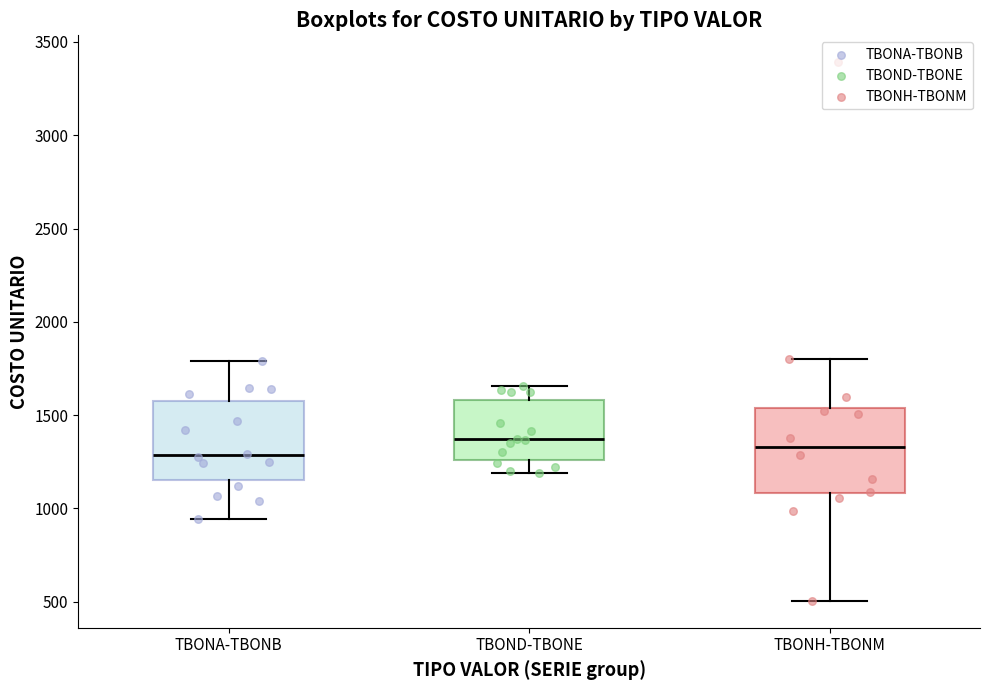

Reading left to right, read every box against the y-axis: the position of its median line, the range the box covers, and the ends of its whiskers. The values are not printed on the chart, so give them approximately, as read against the axis.

TBONA-TBONB: median 1300, box 1150 to 1600, whiskers 950 to 1800
TBOND-TBONE: median 1350, box 1250 to 1600, whiskers 1200 to 1650
TBONH-TBONM: median 1350, box 1100 to 1550, whiskers 500 to 1800